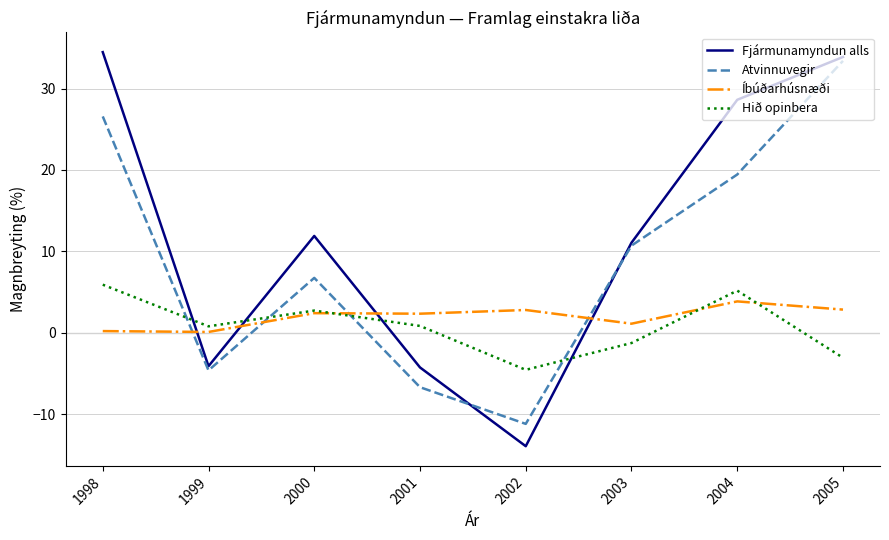

How many negative values does the Hið opinbera series have?

3